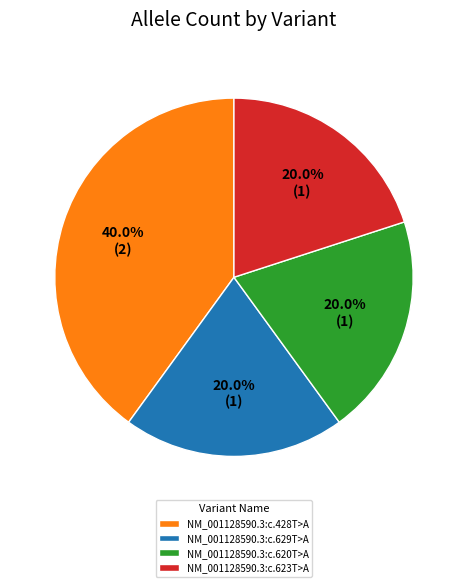

Approximately how many times larger is the value at NM_001128590.3:c.623T>A compared to NM_001128590.3:c.629T>A?

1.0